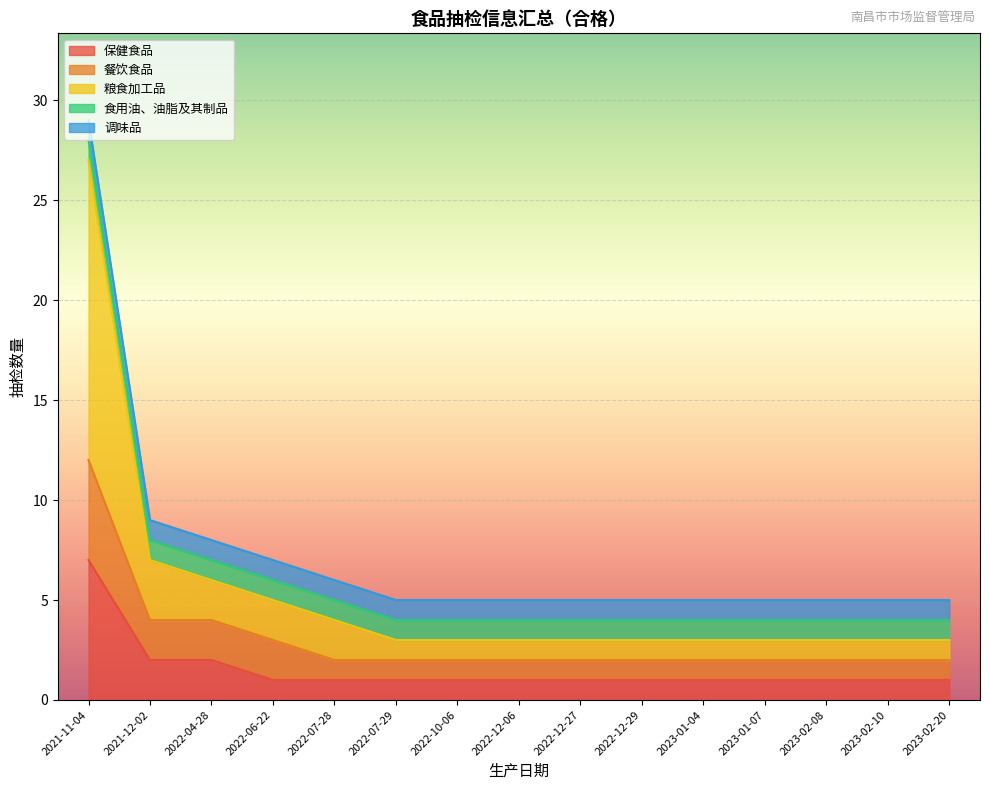

Does the chart display data point markers on the line(s)?

No